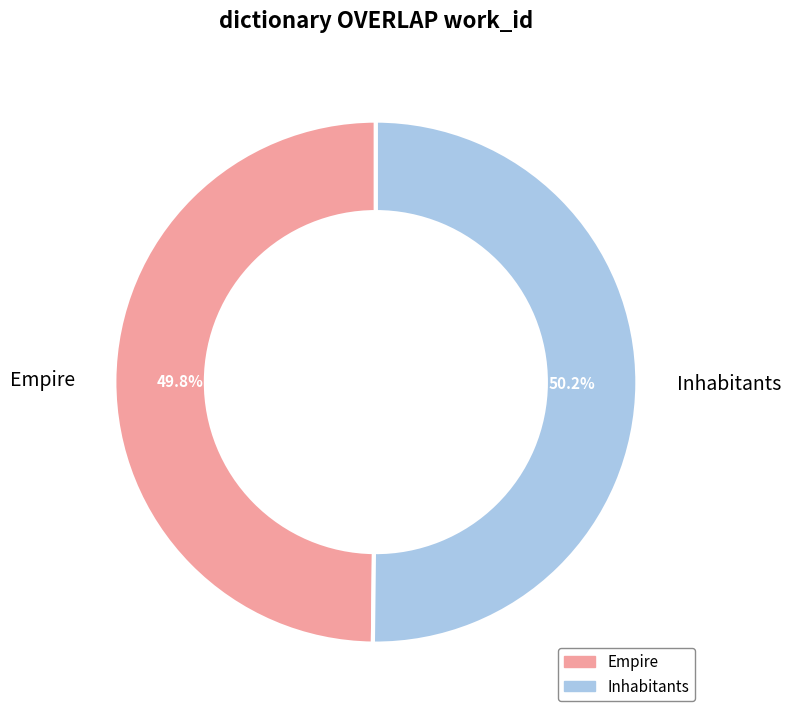

To the nearest percent, what is the combined percentage of Empire and Inhabitants?

100%